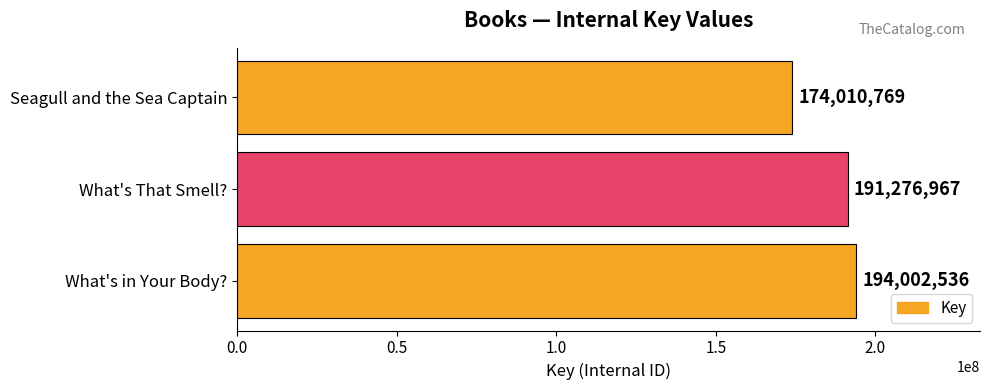

At which label is the value closest to 184006652?

What's That Smell?